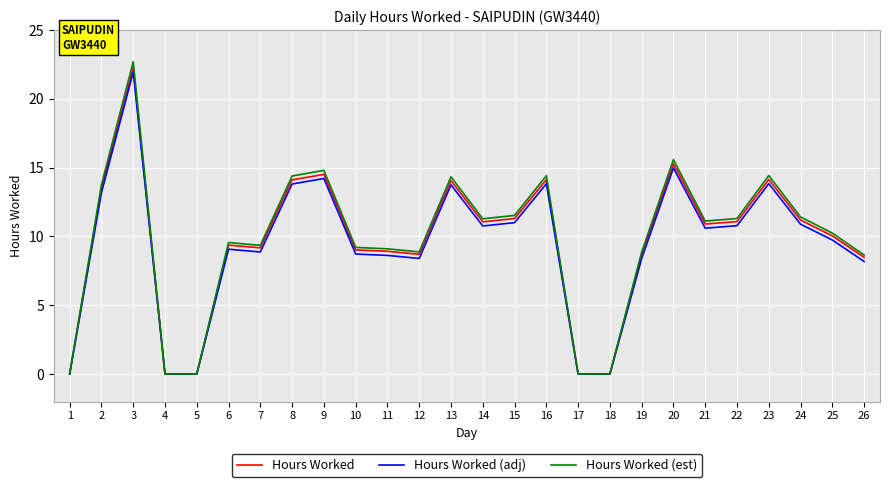

Is it true that Hours Worked (adj) equals 8.7 at 10?

True